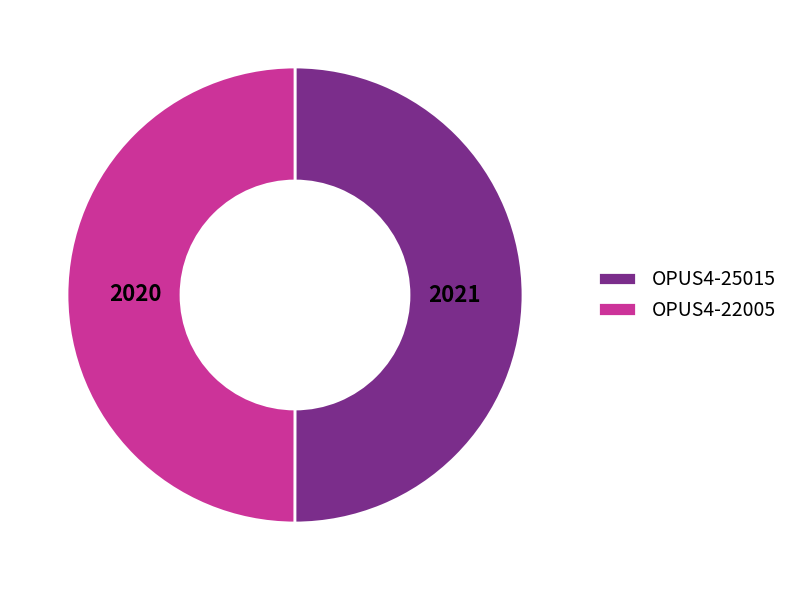

Approximately how many times larger is the value at OPUS4-22005 compared to OPUS4-25015?

1.0